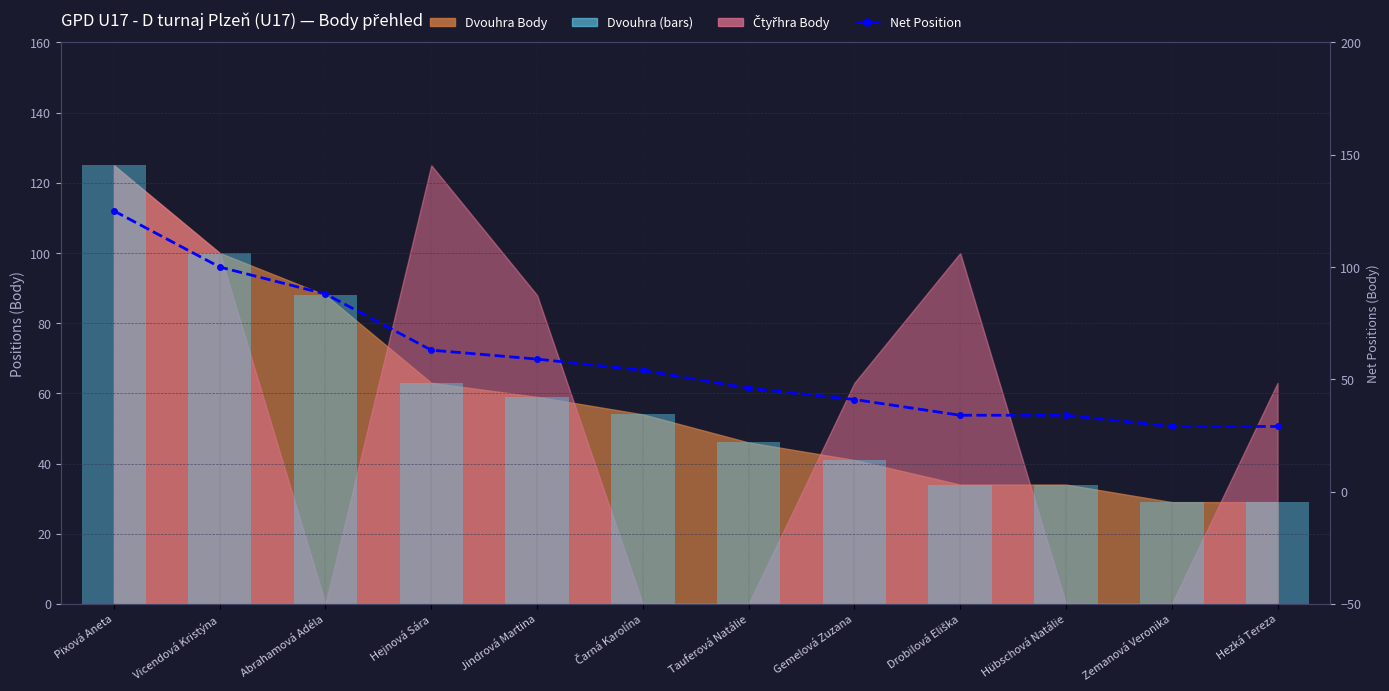

Are the bars horizontal?

No